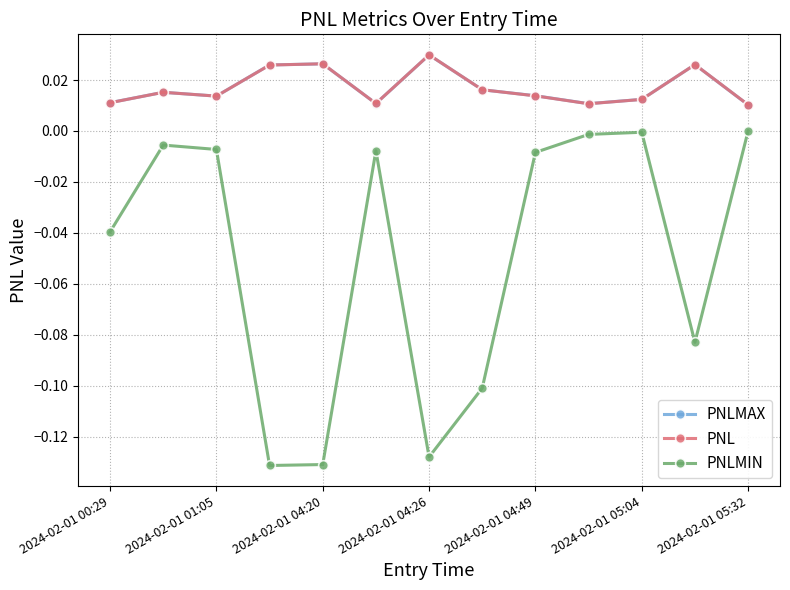

What is the sum of all PNLMIN values?

-0.6